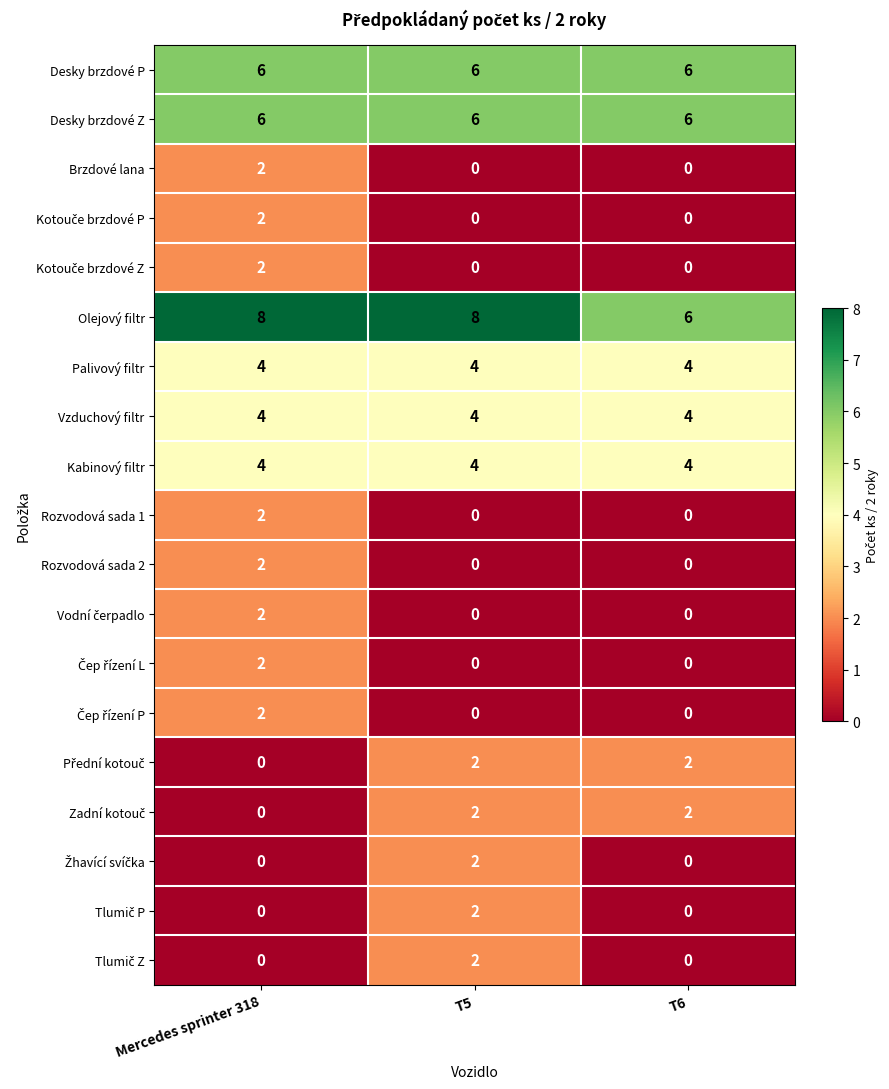

What is the greatest value displayed?

8